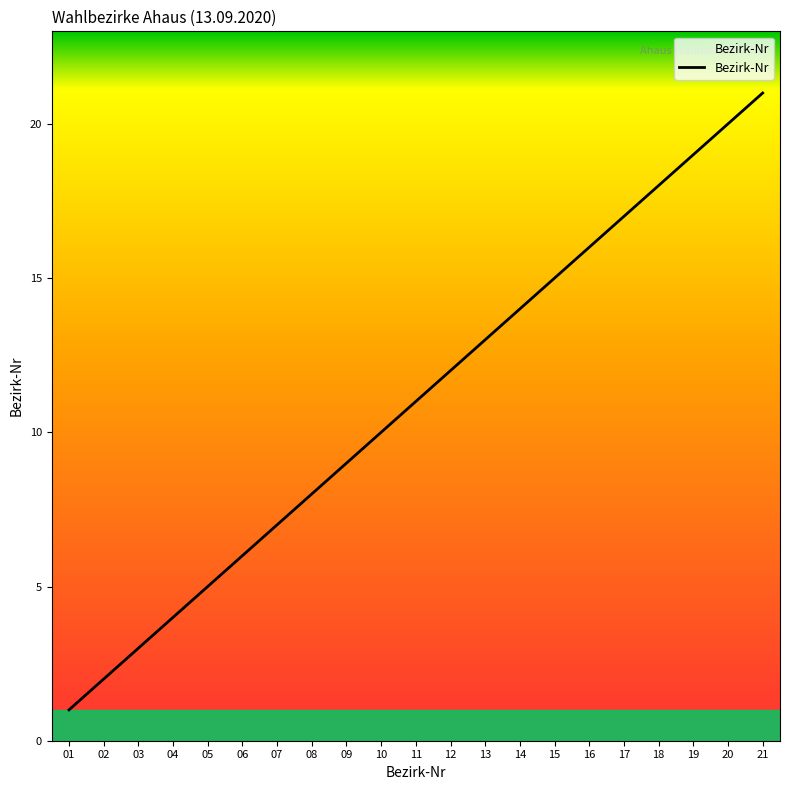

Rank the categories by value from highest to lowest.

21, 20, 19, 18, 17, 16, 15, 14, 13, 12, 11, 10, 09, 08, 07, 06, 05, 04, 03, 02, 01